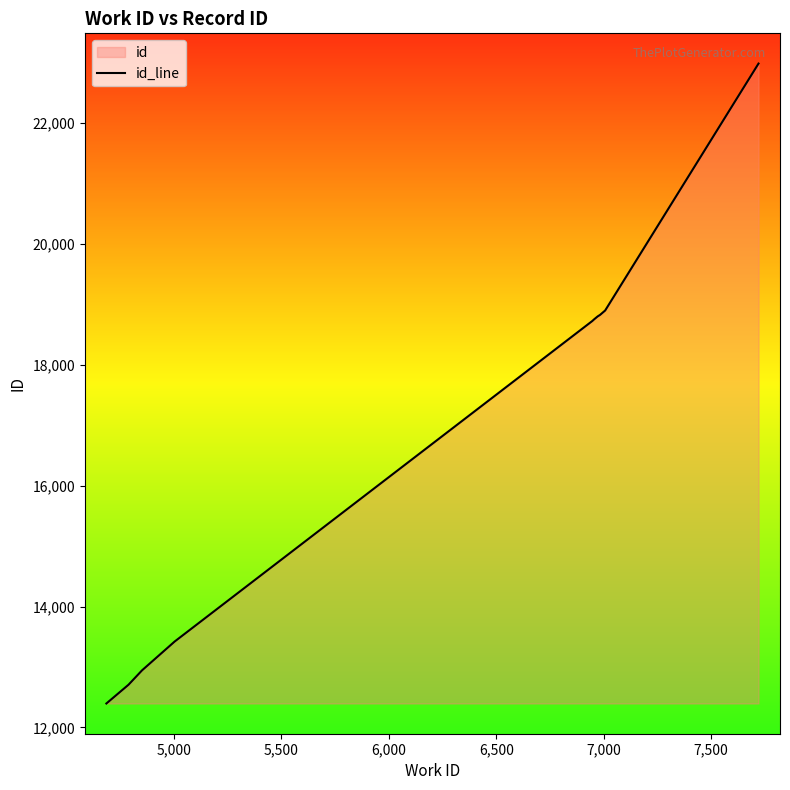

How many values are below 18750?

5